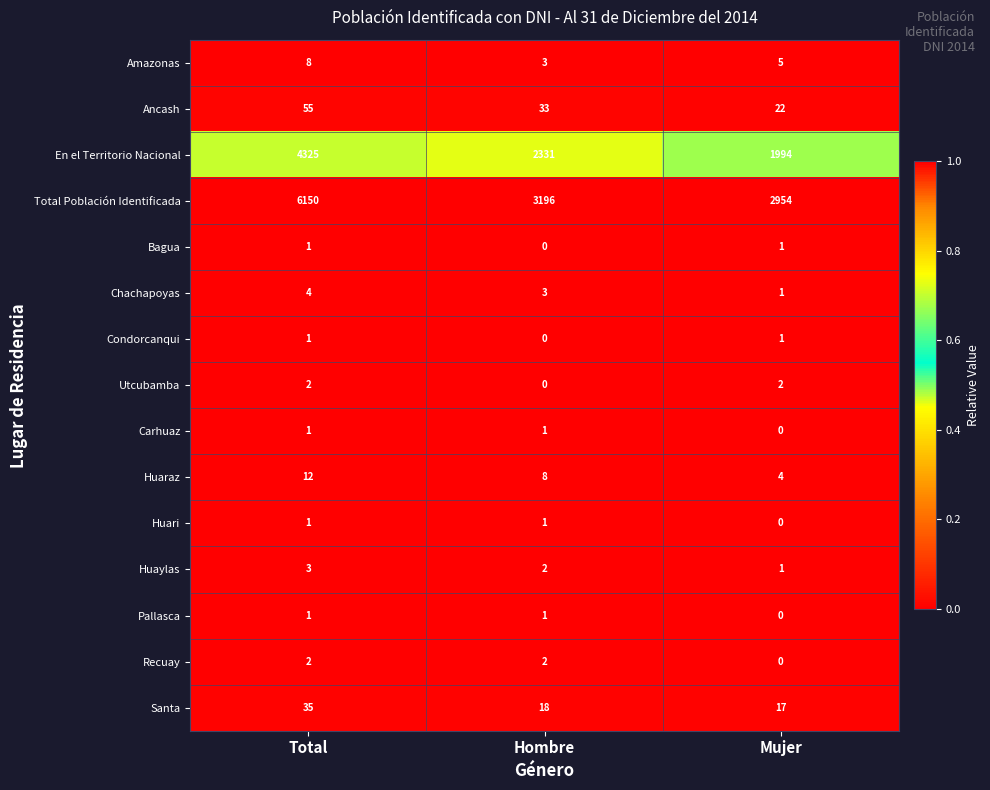

Where is Huaylas nearest to the value 2?

Hombre